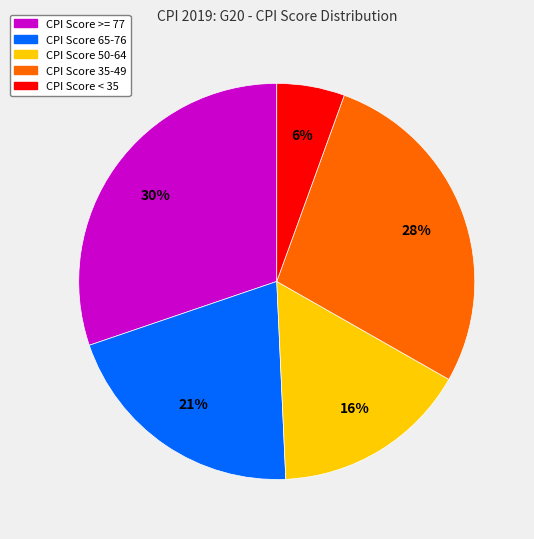

Is there a majority slice in this chart?

No